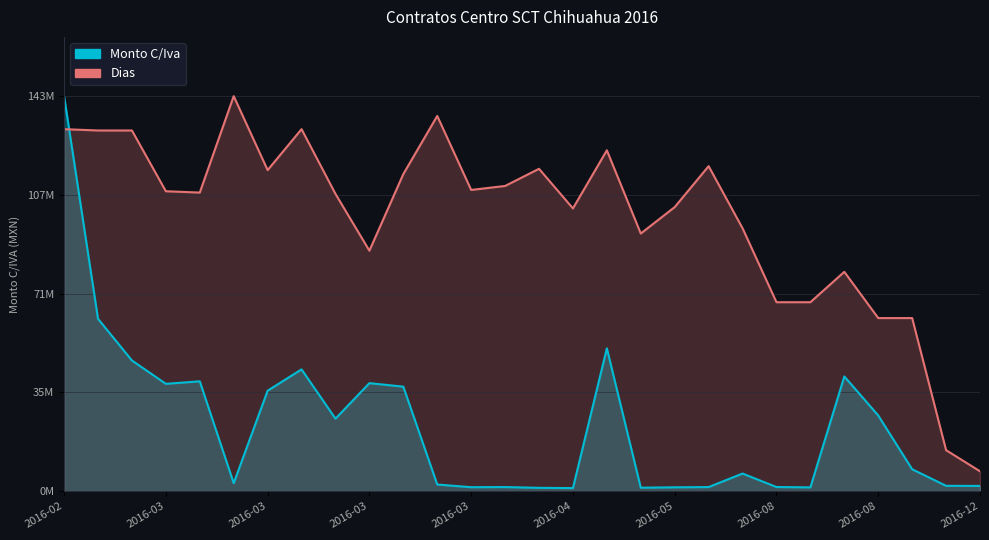

List the labels in order of Monto_CIva value, smallest first.

2016-04-01, 2016-04-01, 2016-04-05, 2016-08-11, 2016-05-02, 2016-03-29, 2016-04-27, 2016-03-29, 2016-08-11, 2016-12-01, 2016-11-15, 2016-05-23, 2016-02-18, 2016-06-08, 2016-08-23, 2016-03-08, 2016-08-23, 2016-03-08, 2016-04-01, 2016-03-01, 2016-03-08, 2016-03-02, 2016-07-18, 2016-03-11, 2016-03-01, 2016-04-16, 2016-03-01, 2016-02-02